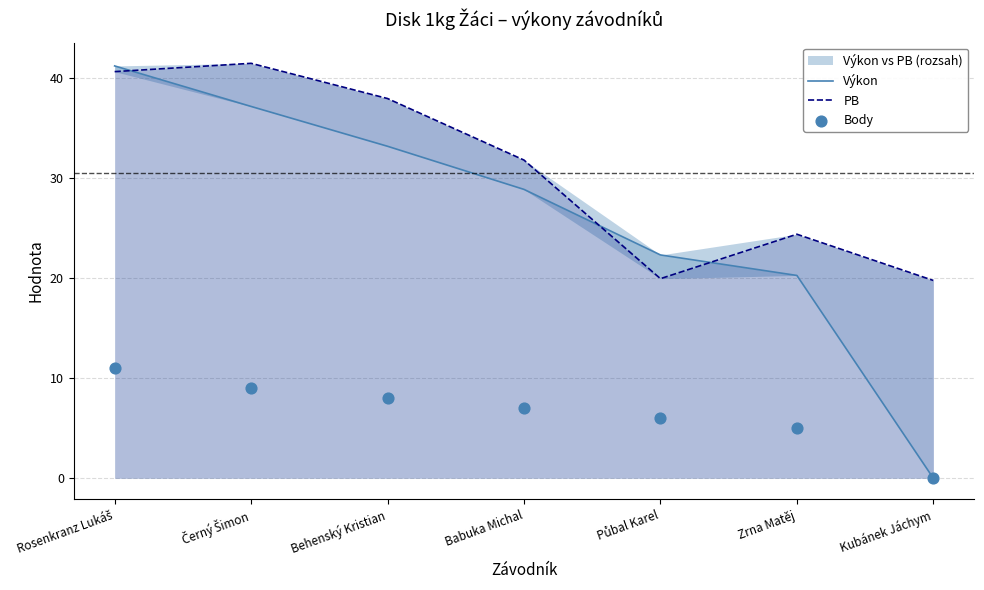

Which series has the largest Y range (max minus min)?

Výkon